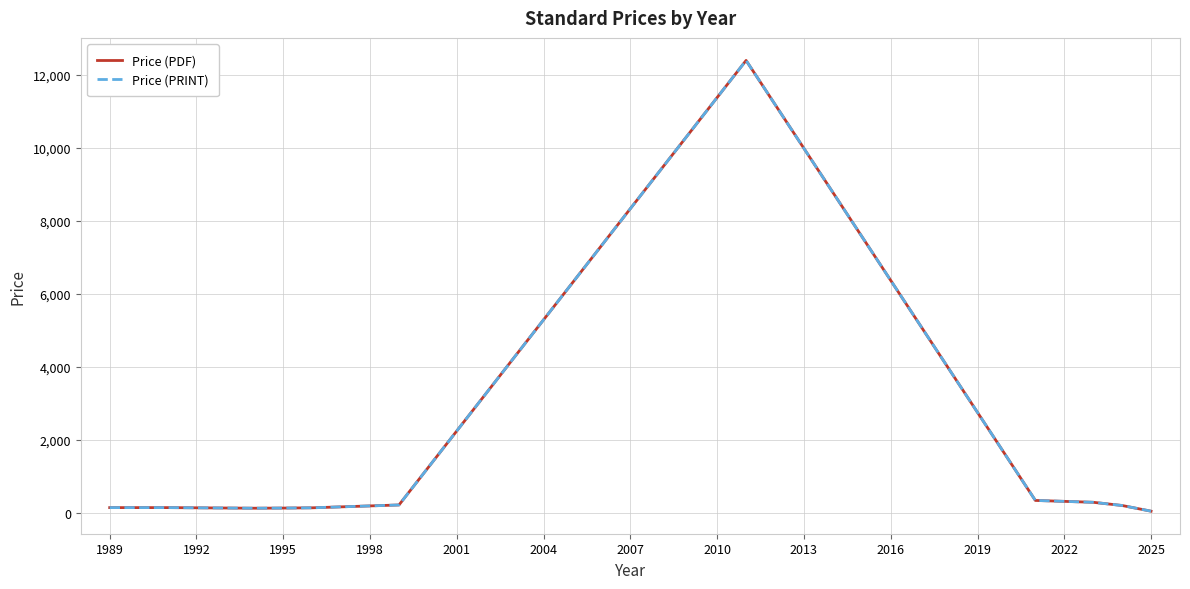

What is the sum of all Price (PRINT) values?

14362.3